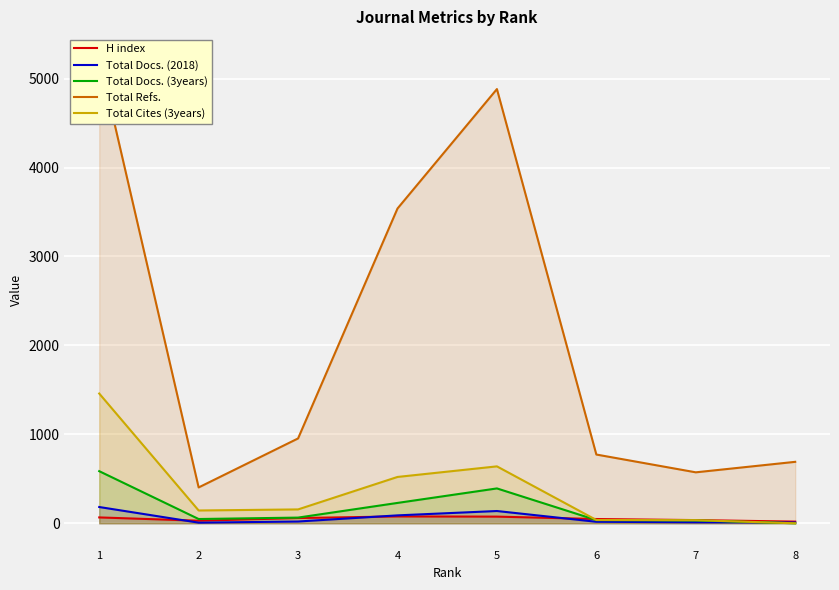

What is the approximate value of Total Docs. (2018) at 5?

138